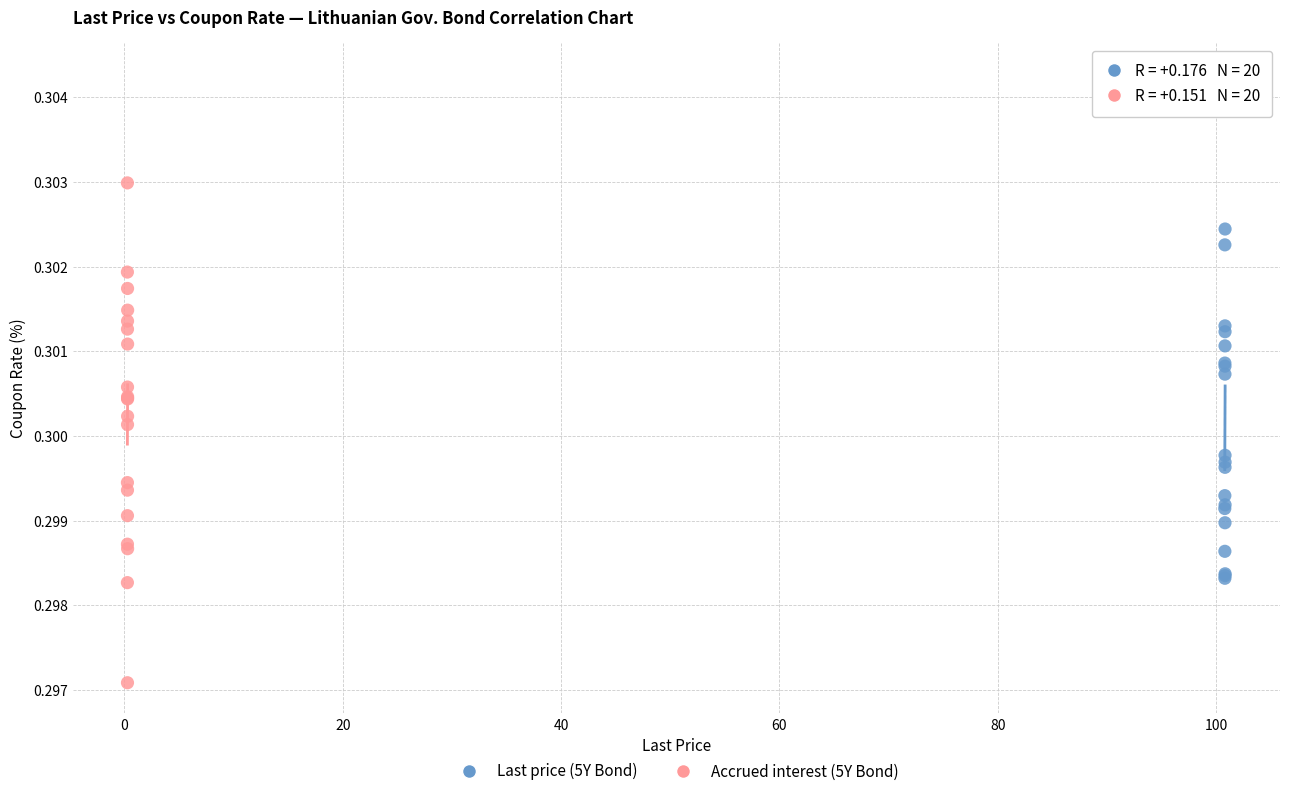

Which series contains the highest Y value?

Last price (5Y Bond)